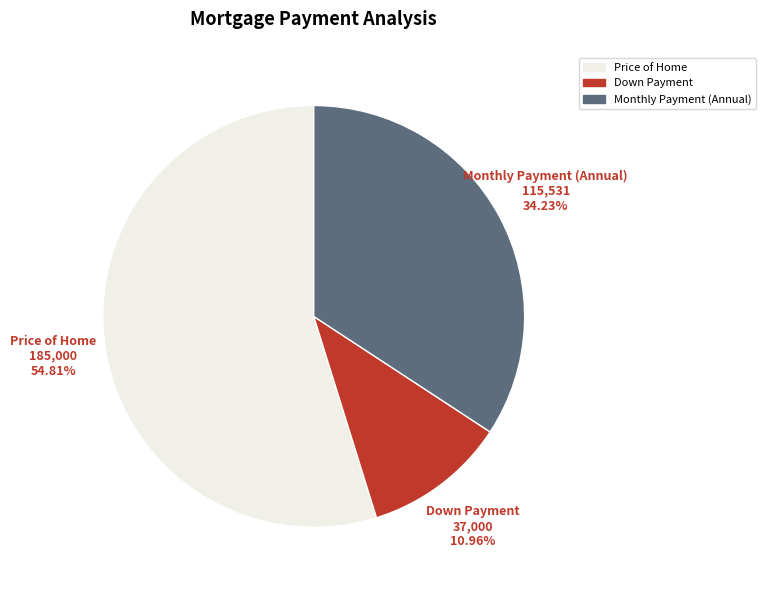

What is the smallest slice in the pie chart?

Down Payment